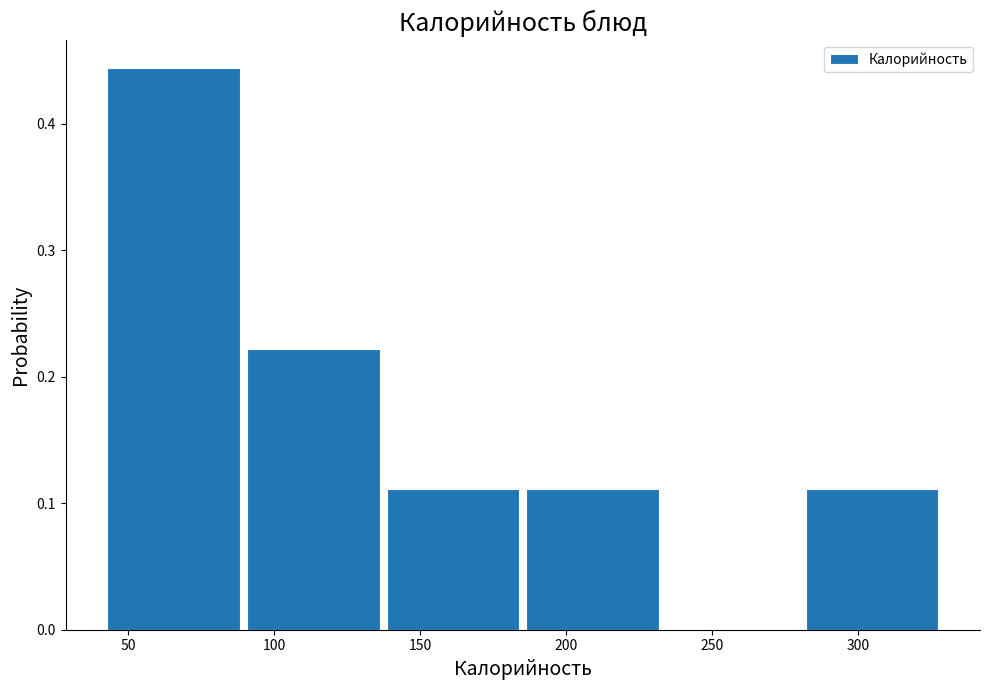

Which range on the x-axis has the tallest bar?

45 to 90